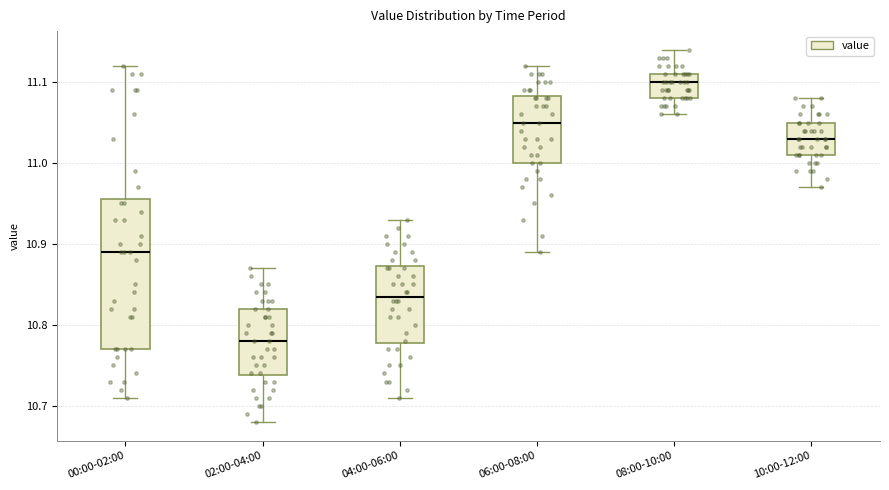

Reading left to right, read every box against the y-axis: the position of its median line, the range the box covers, and the ends of its whiskers. The values are not printed on the chart, so give them approximately, as read against the axis.

00:00-02:00: median 10.89, box 10.77 to 10.96, whiskers 10.71 to 11.12
02:00-04:00: median 10.78, box 10.74 to 10.82, whiskers 10.68 to 10.87
04:00-06:00: median 10.84, box 10.78 to 10.87, whiskers 10.71 to 10.93
06:00-08:00: median 11.05, box 11.00 to 11.08, whiskers 10.89 to 11.12
08:00-10:00: median 11.10, box 11.08 to 11.11, whiskers 11.06 to 11.14
10:00-12:00: median 11.03, box 11.01 to 11.05, whiskers 10.97 to 11.08